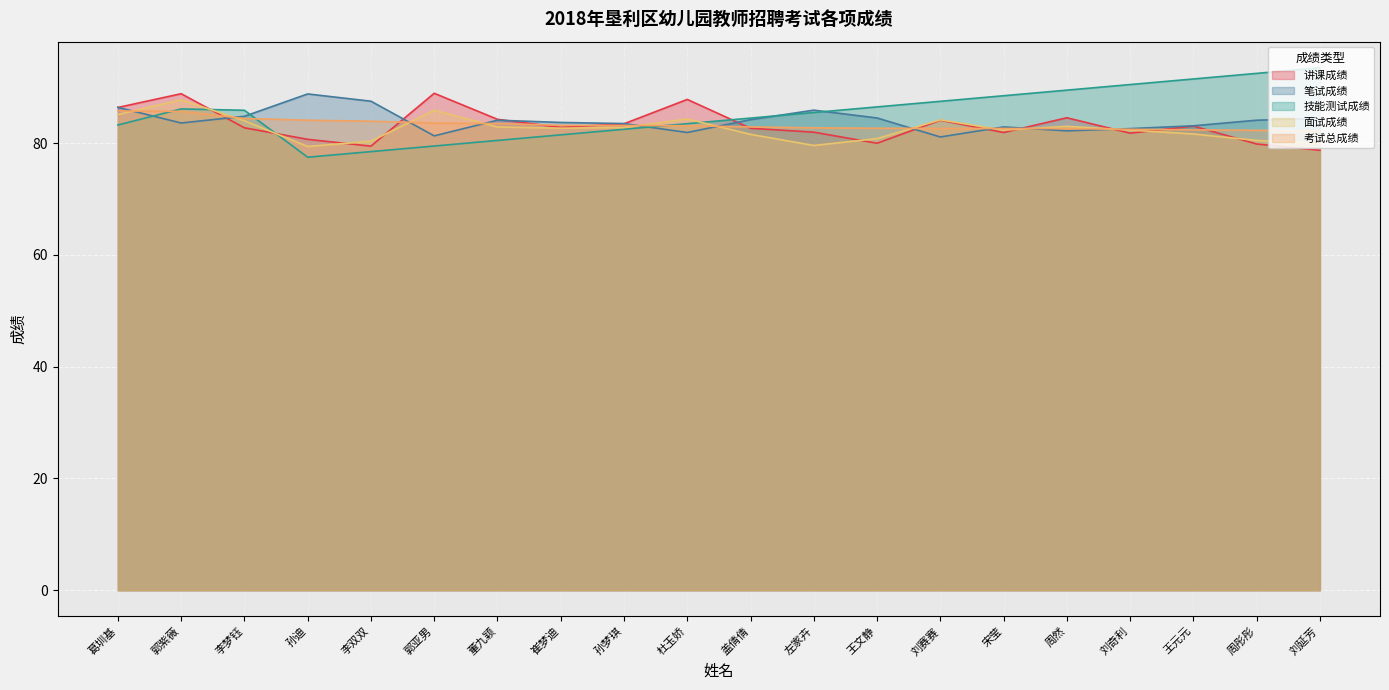

What is the difference between the 面试成绩 values at 郭紫薇 and 孙迪?

8.3